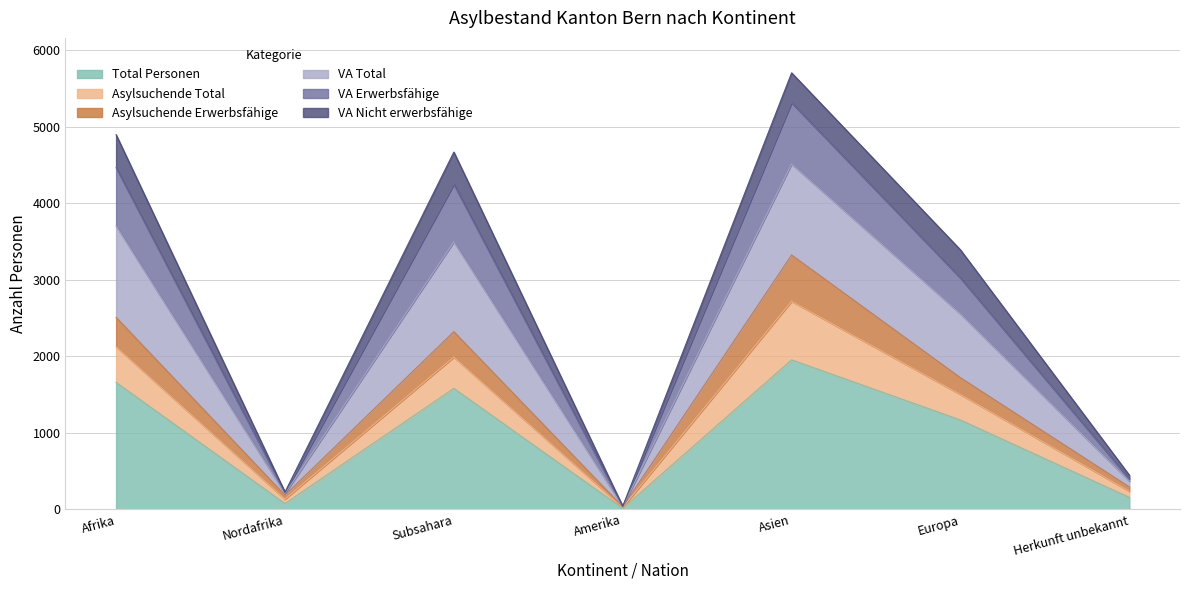

How many lines are shown in the chart?

6